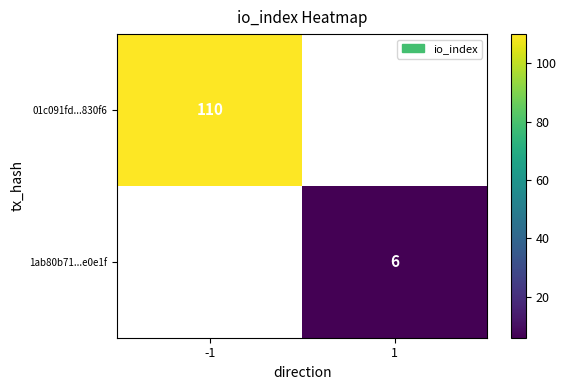

The 01c091fd...830f6 series shows 161 at -1. True or false?

False